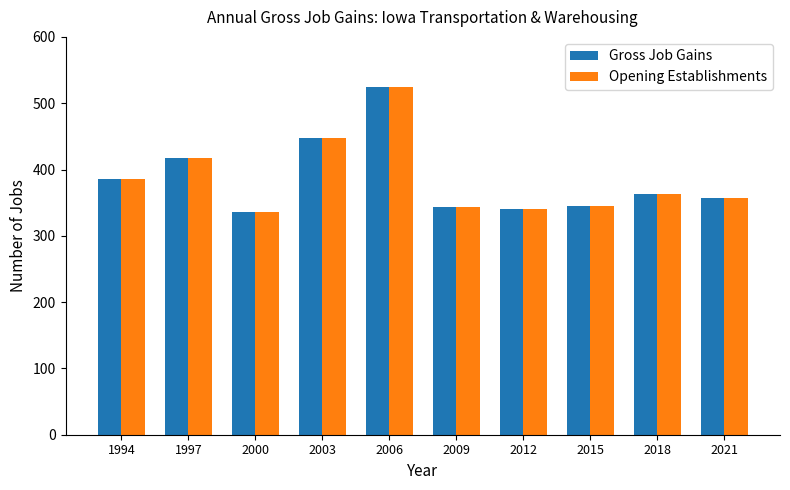

What is the difference between the Gross Job Gains values at 2009 and 2006?

180